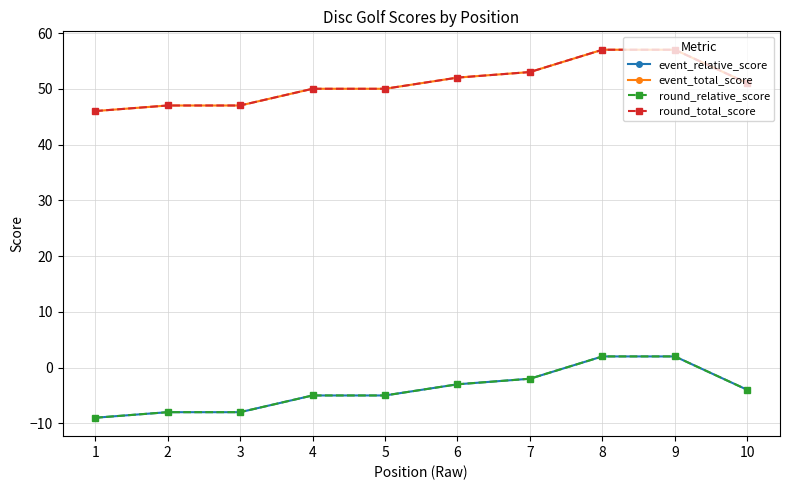

What is the difference between the maximum and minimum values in the round_total_score series?

11